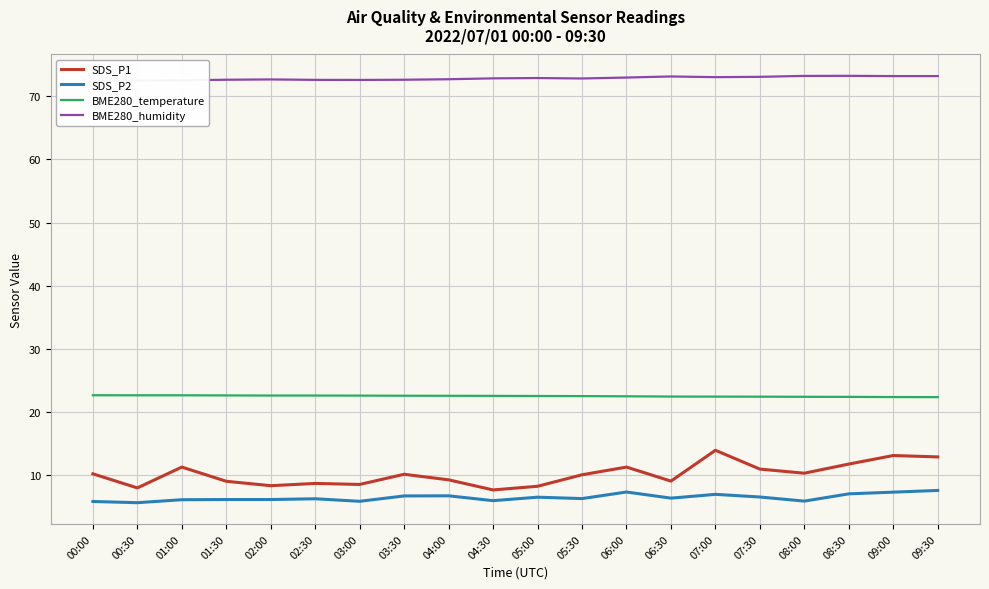

What value does the BME280_humidity series have at 08:00?

73.2